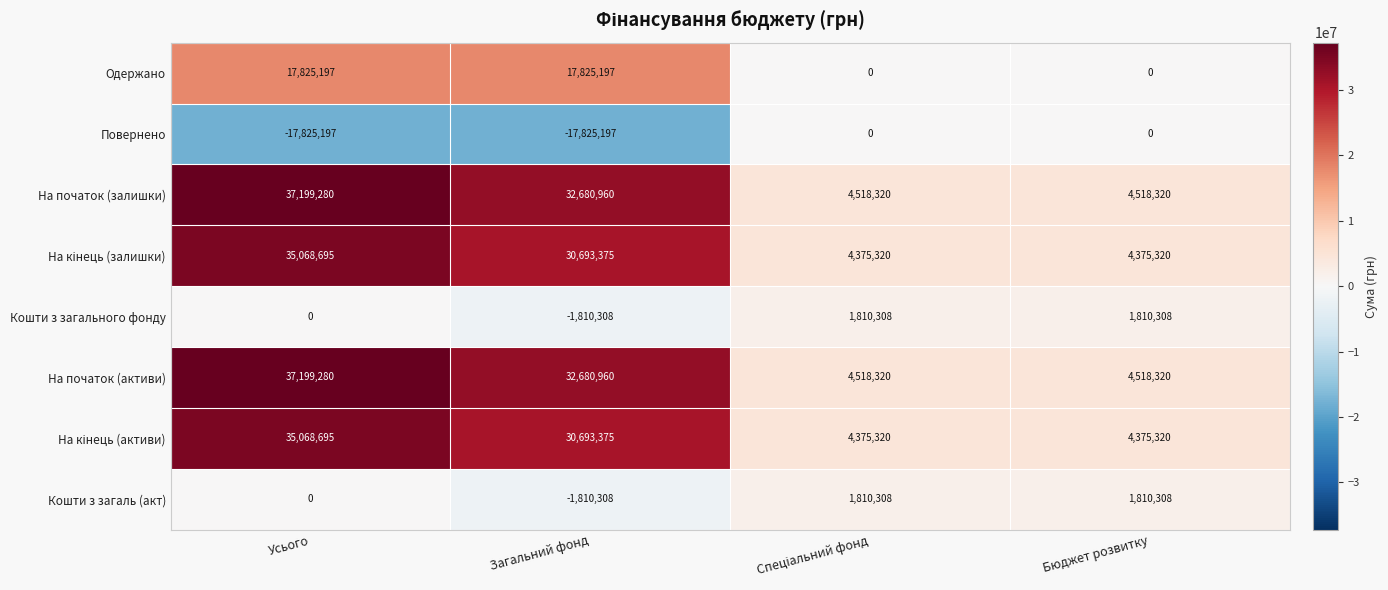

Count the Одержано values in the range 0 to 17825197.

4